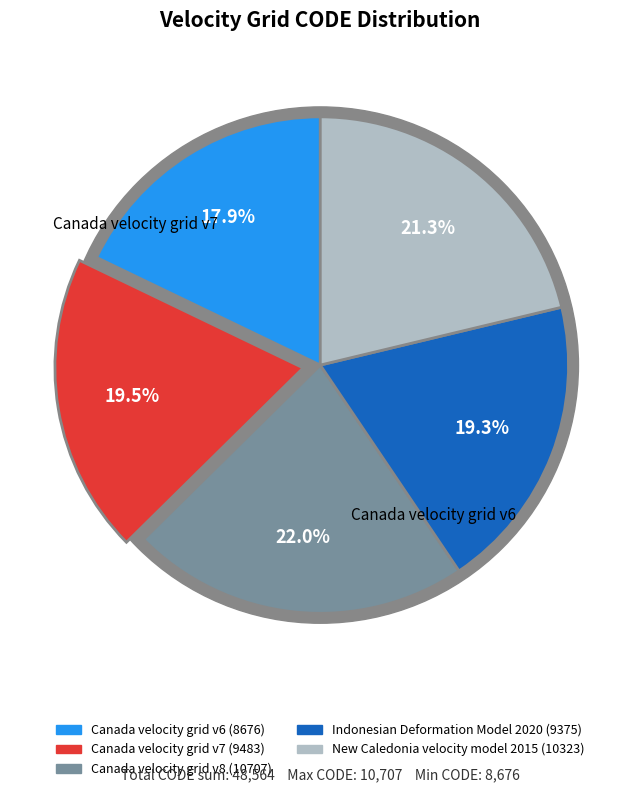

Which has a higher value, Canada velocity grid v7 or Indonesian Deformation Model 2020?

Canada velocity grid v7